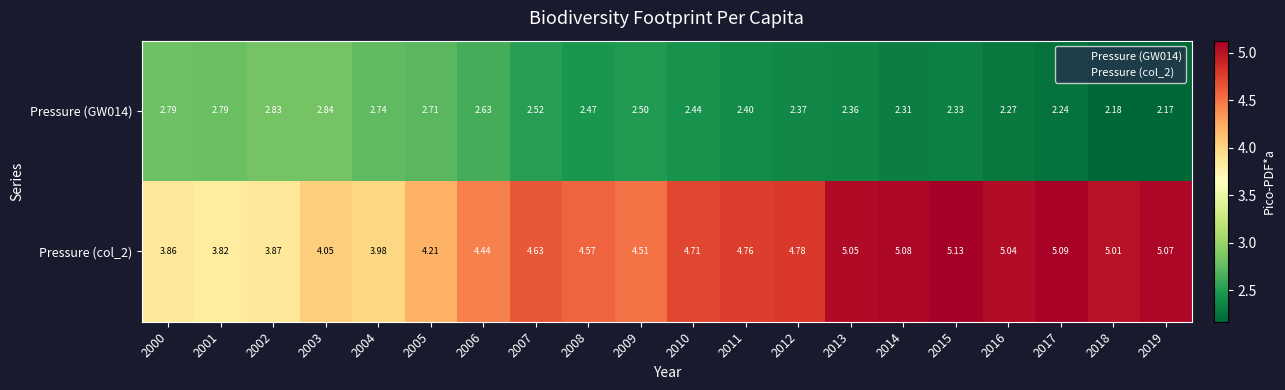

Is the value of Pressure (col_2) at 2003 greater than the value of Pressure (GW014) at 2008?

Yes